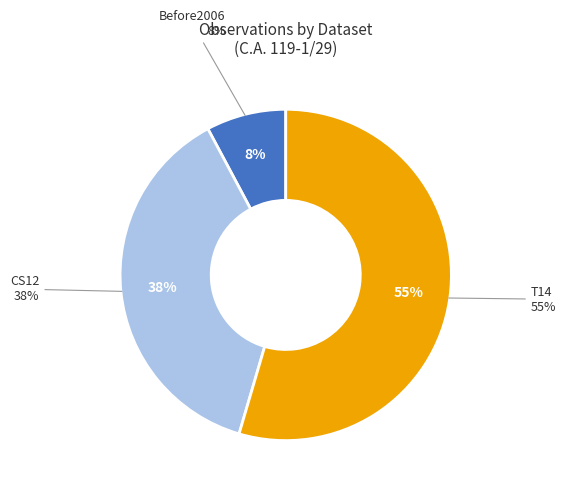

To the nearest percent, what is the combined percentage of CS12 and T14?

92%